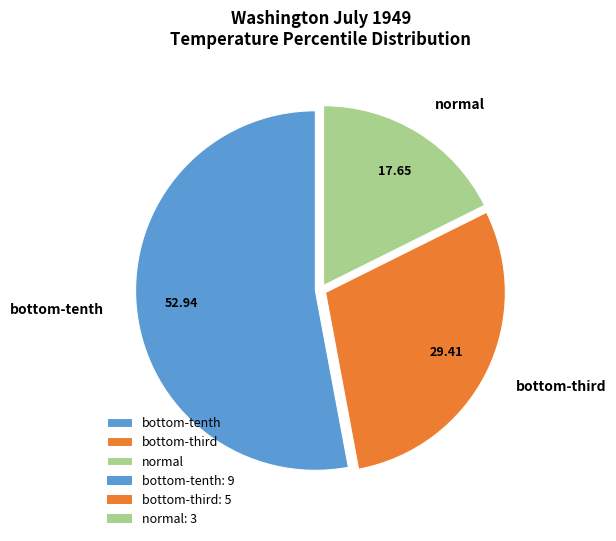

Rank the categories by value from highest to lowest.

bottom-tenth, bottom-third, normal